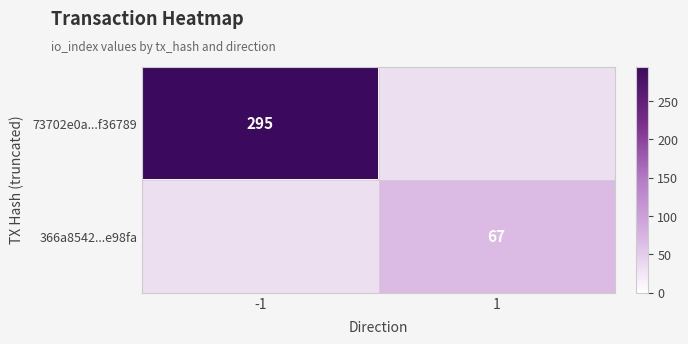

The 73702e0a...f36789 series shows 110 at -1. True or false?

False